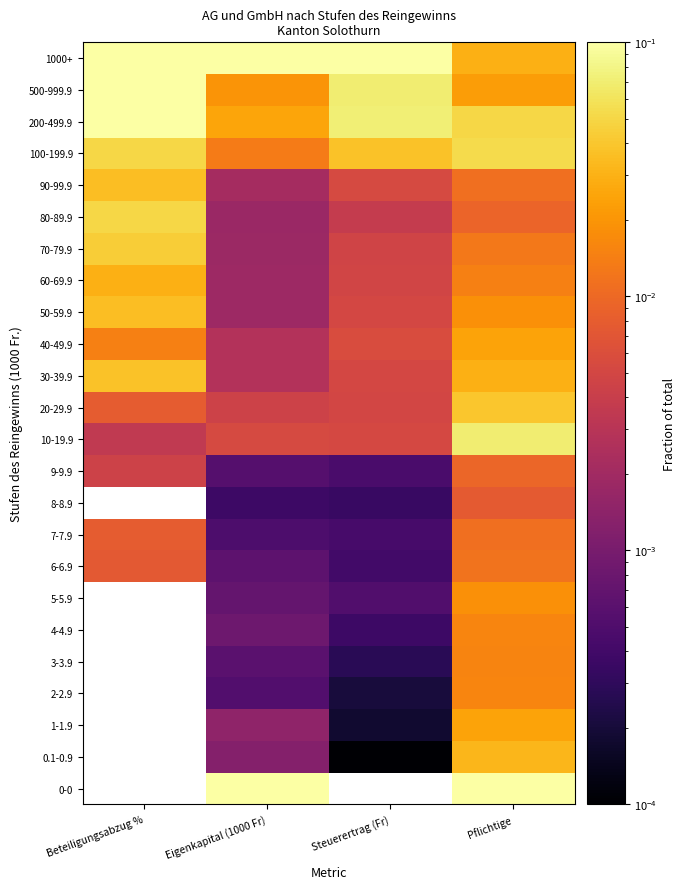

The 60-69.9 series shows 0.0 at Steuerertrag (Fr). True or false?

True